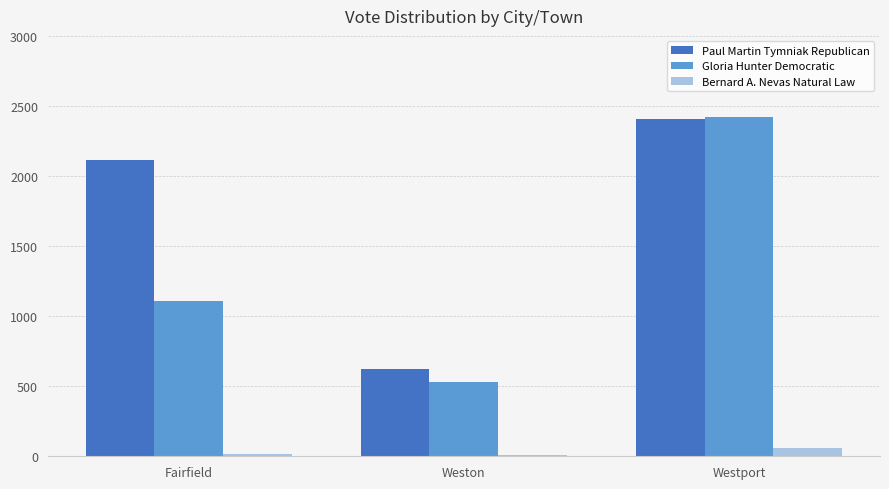

At which label is Paul Martin Tymniak Republican closest to 1517?

Fairfield